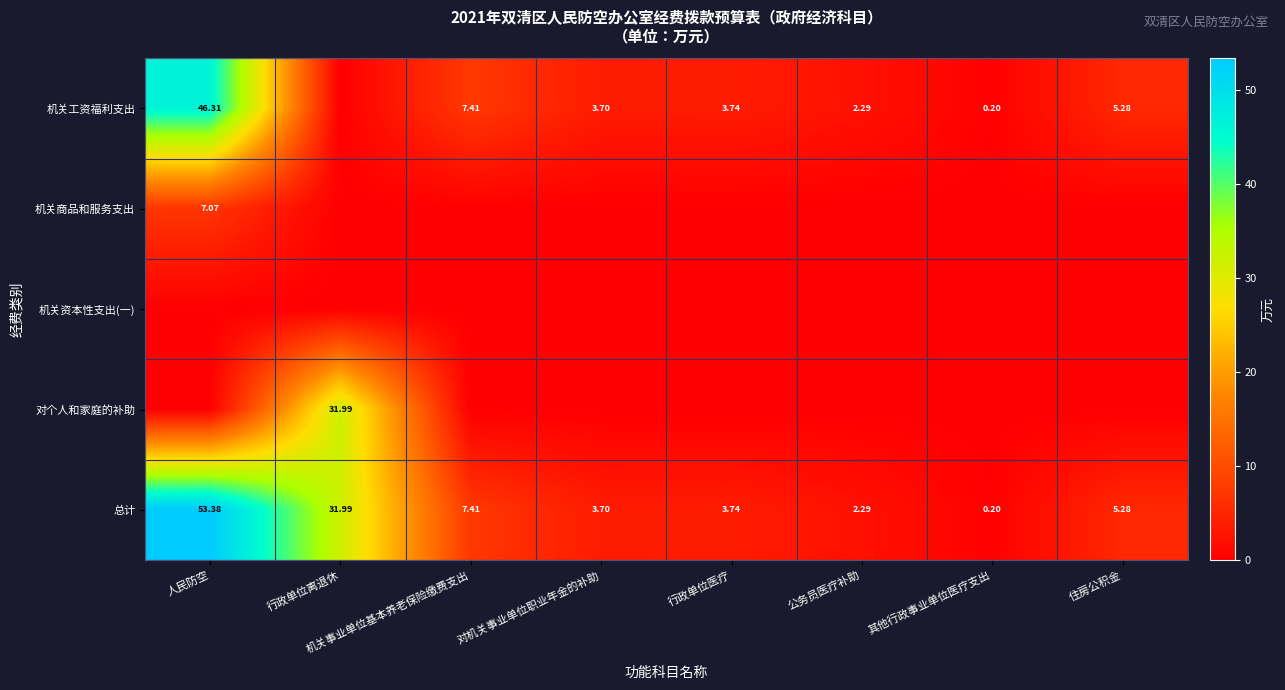

What is the difference between the maximum and second lowest values in the 机关商品和服务支出 series?

7.1